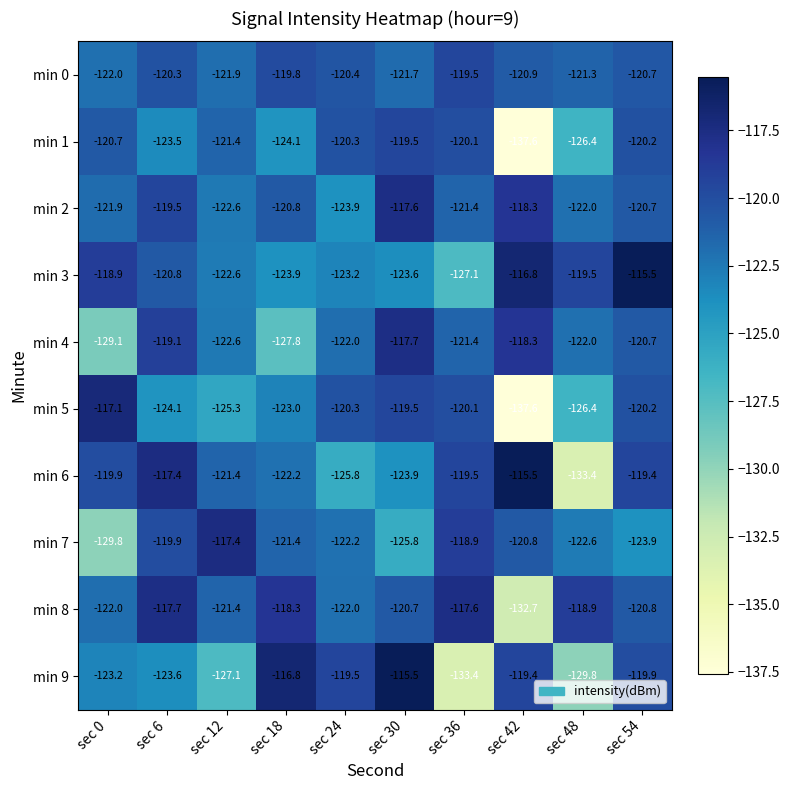

Which series has the largest range (max minus min)?

min 5